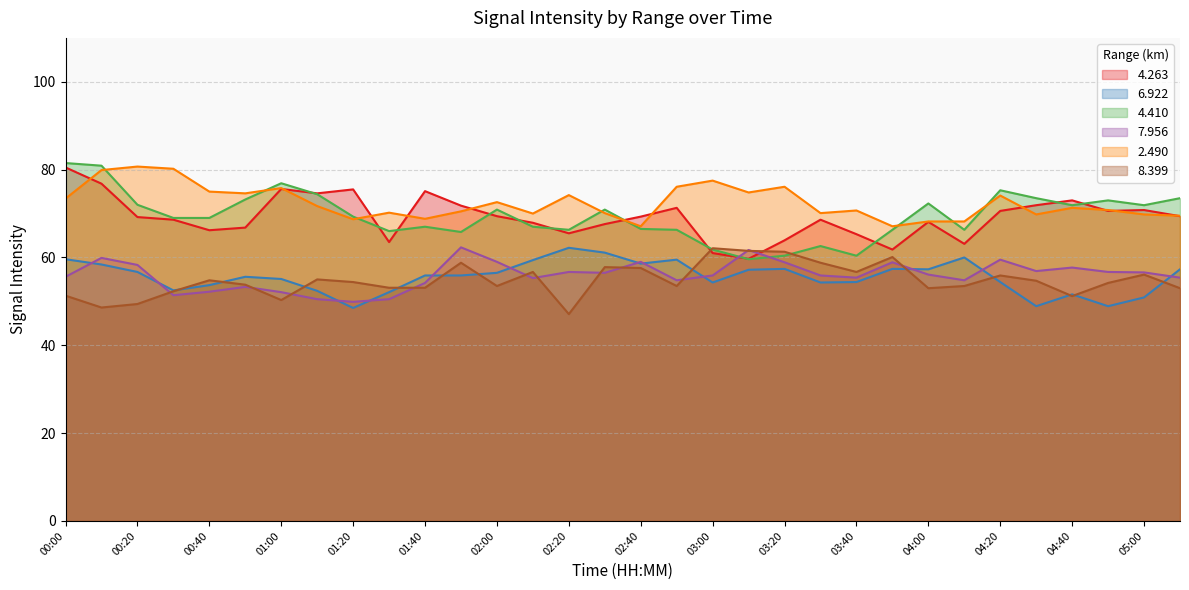

At which category is the sum across all series the highest?

00:10